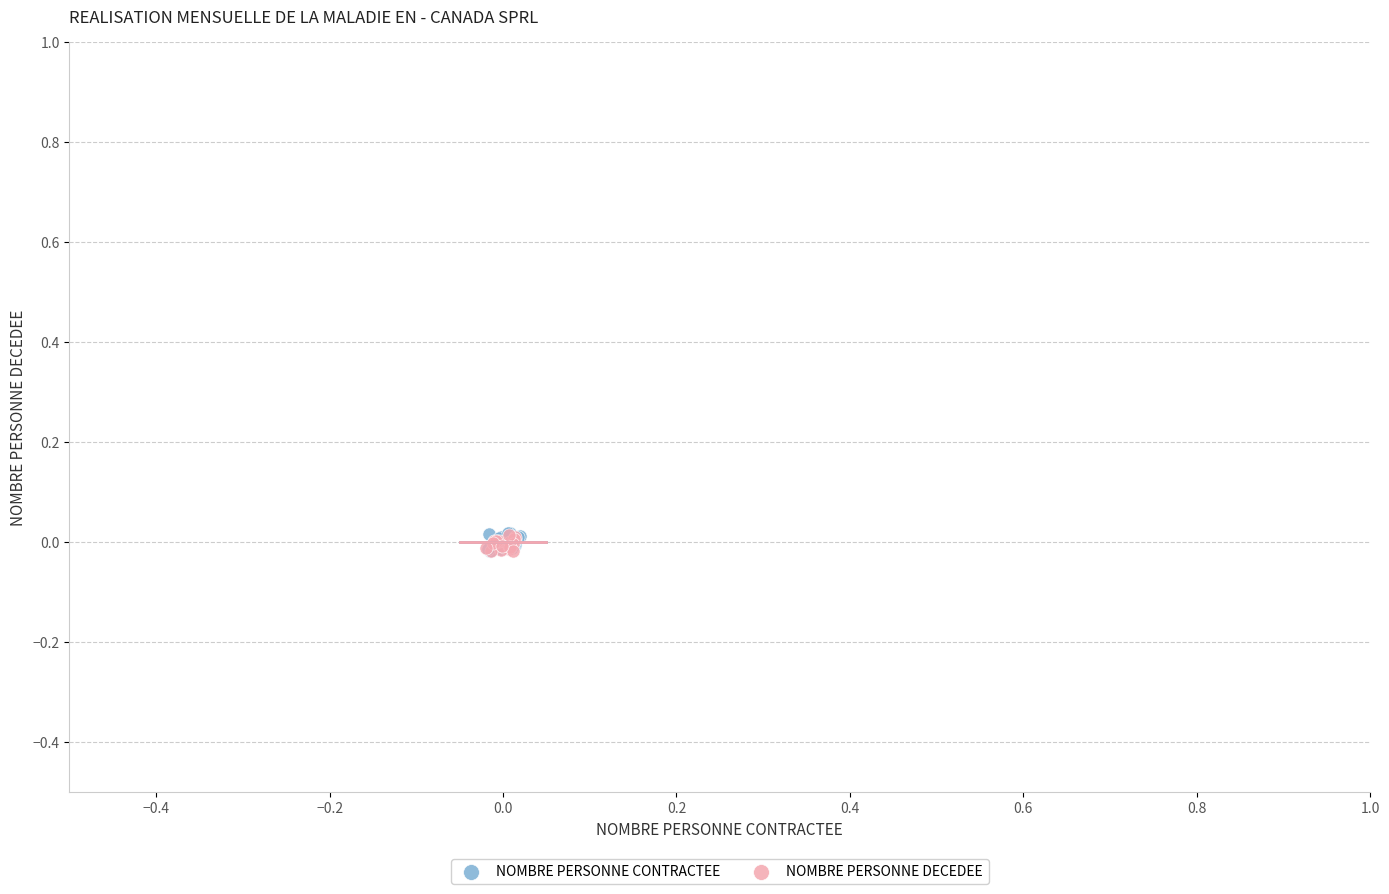

Which series has the largest Y range (max minus min)?

NOMBRE PERSONNE CONTRACTEE